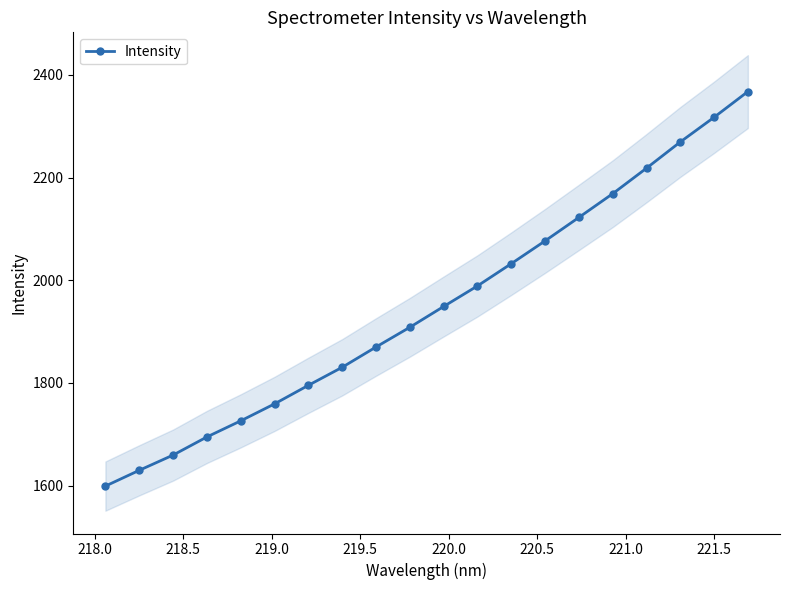

True or false: Intensity has more than 0 points higher than both neighbors.

False